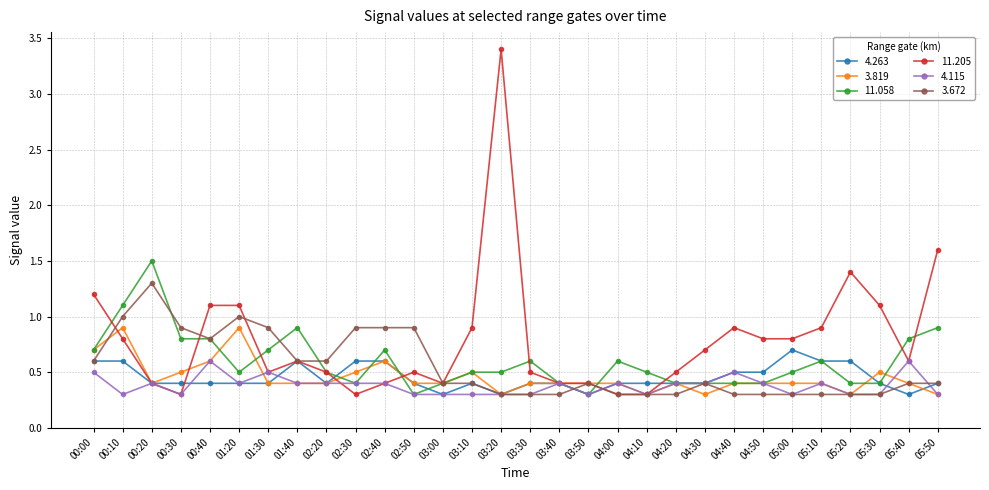

What is the sum of the 3.819 values at 00:00 and 05:30?

1.2